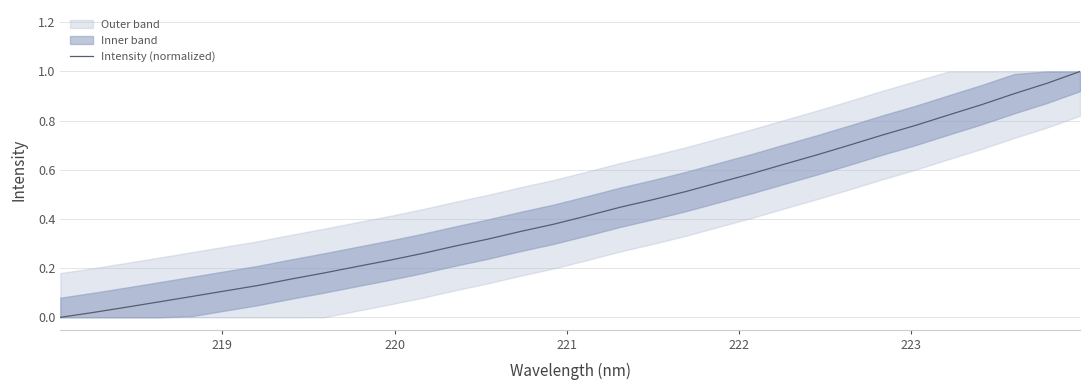

How many lines are shown in the chart?

1